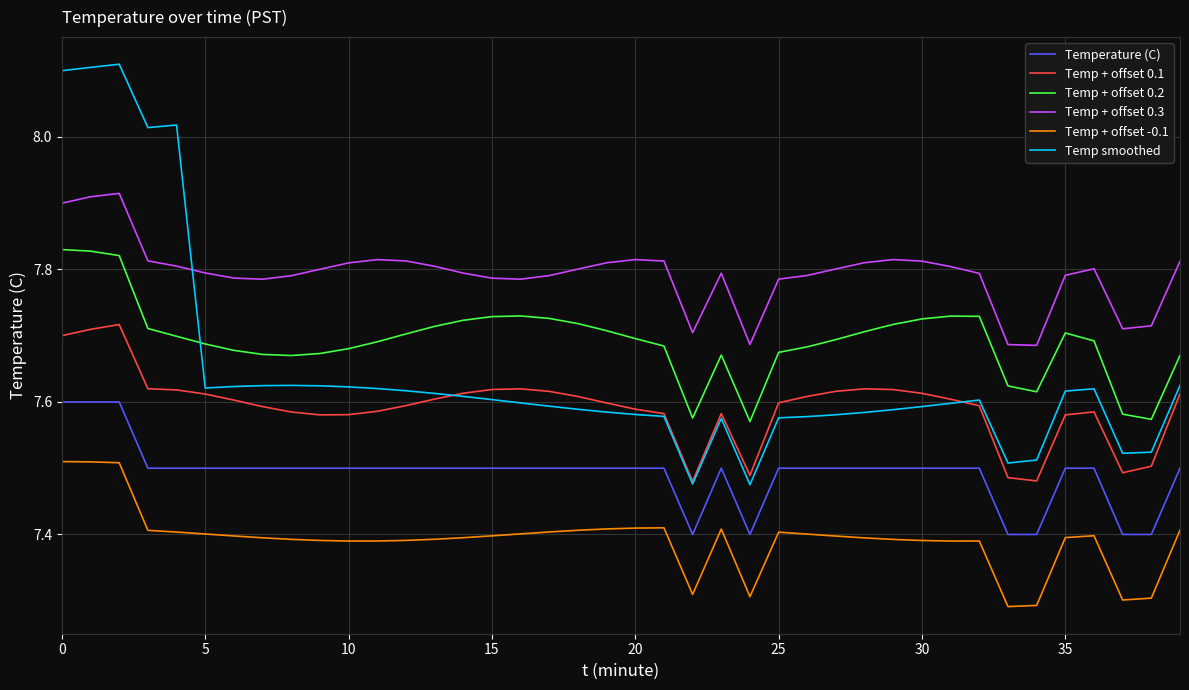

Which series has the widest spread of values?

Temp smoothed